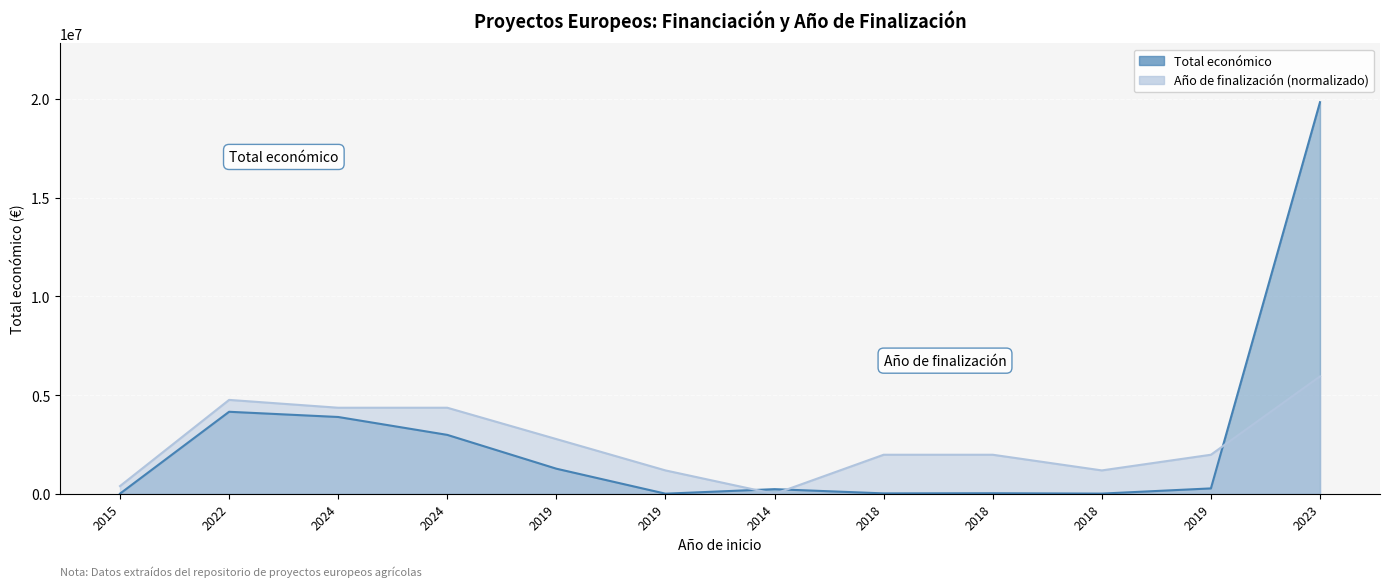

What is the difference between the highest and lowest values at 2022?

600948.7